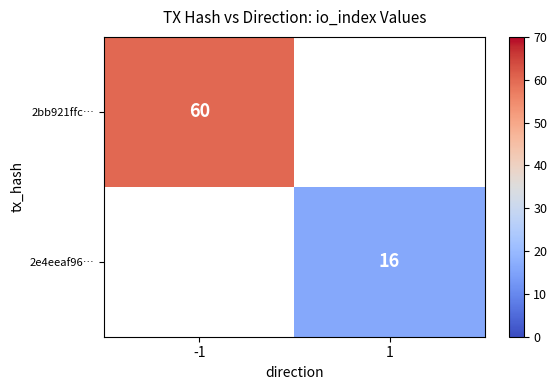

At which category does the chart reach its peak across all series?

-1